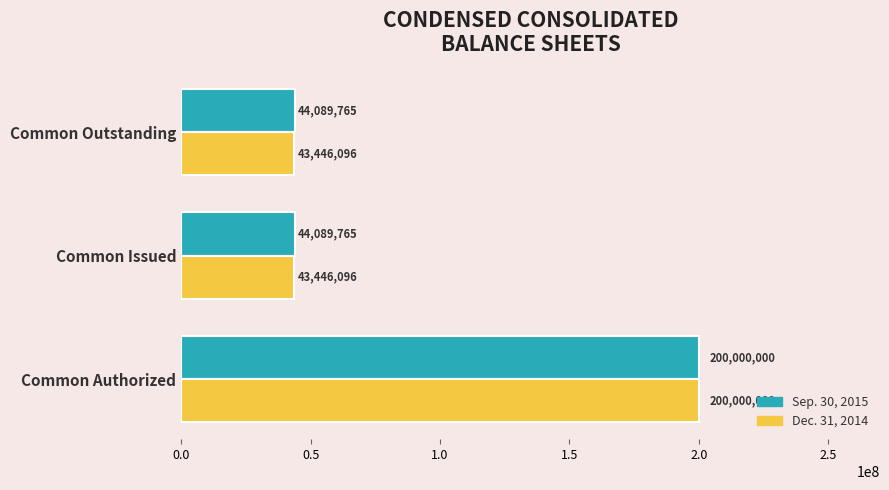

What are all the series names shown in the legend?

Sep. 30, 2015, Dec. 31, 2014